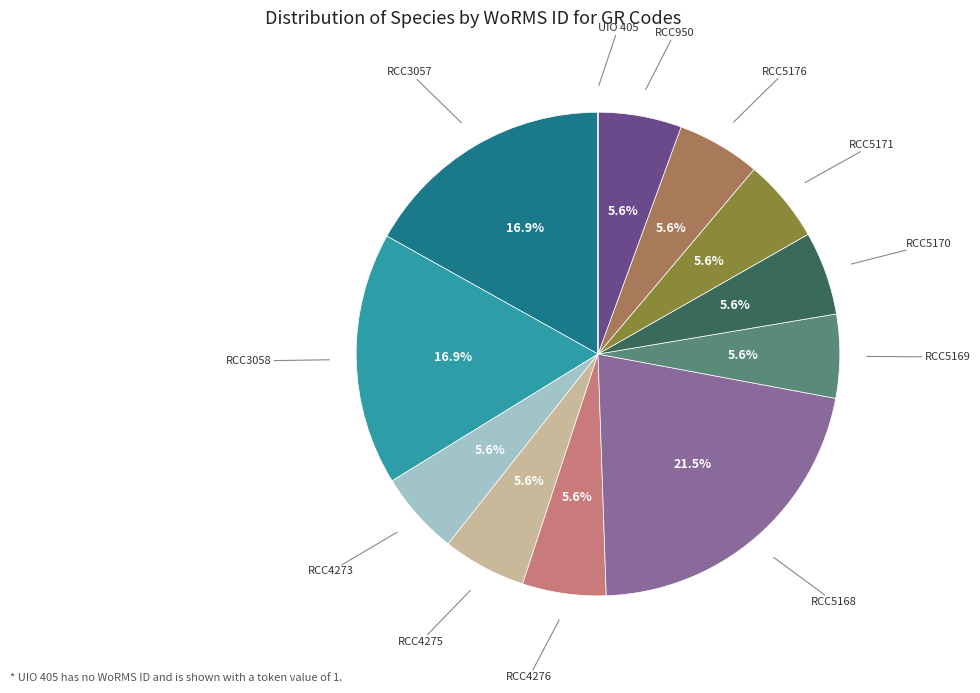

What portion of the pie excludes RCC3058?

83.1%